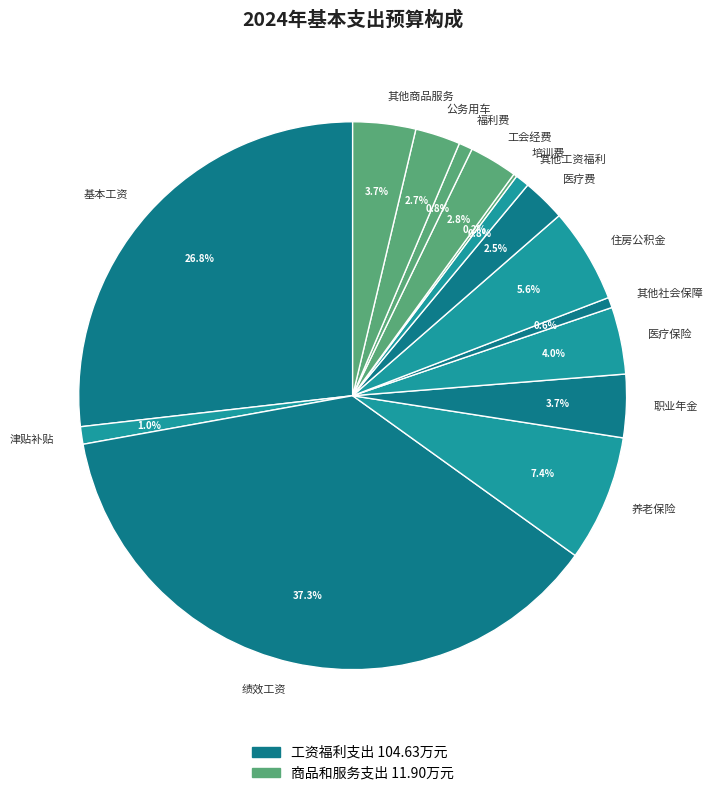

What percentage is the 住房公积金 slice, to the nearest percent?

6%